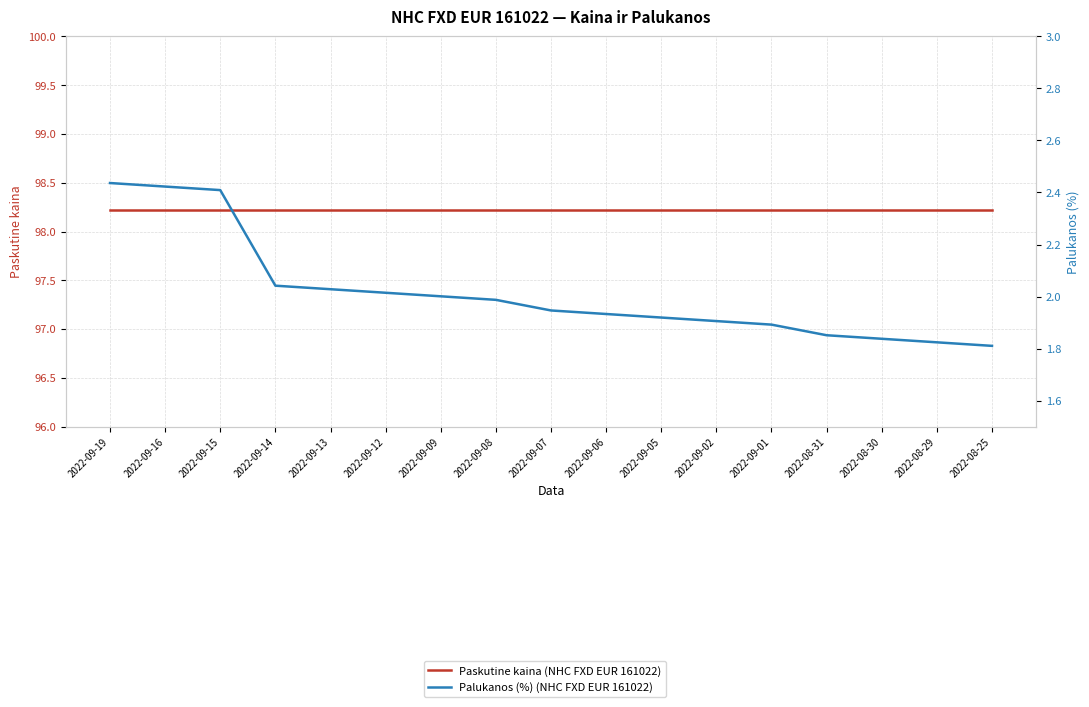

Read the Palukanos (%) (NHC FXD EUR 161022) value at 2022-09-12.

2.0